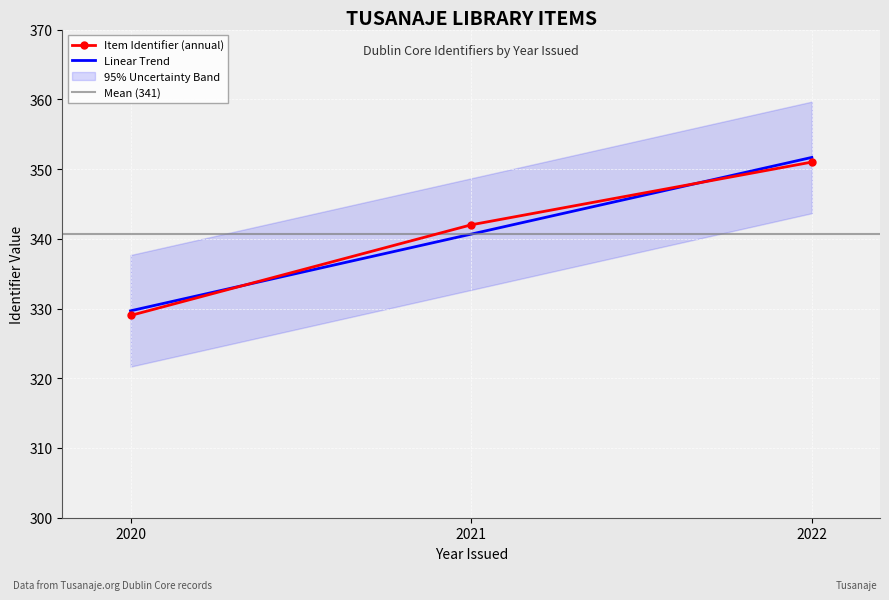

Which label corresponds to the largest value in the chart?

2022